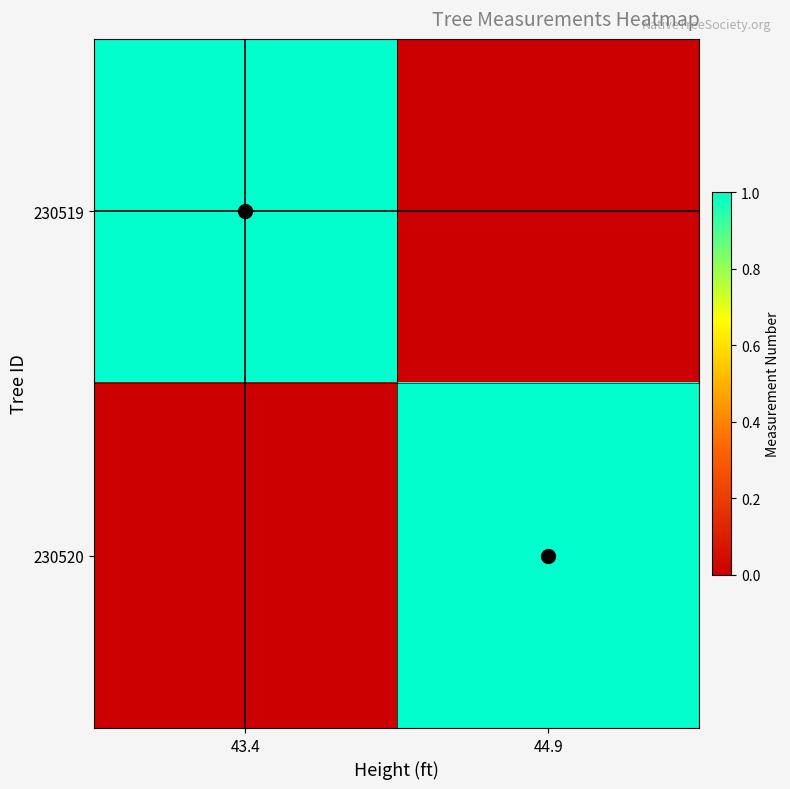

What is the difference between the highest and lowest values at 43.4?

1